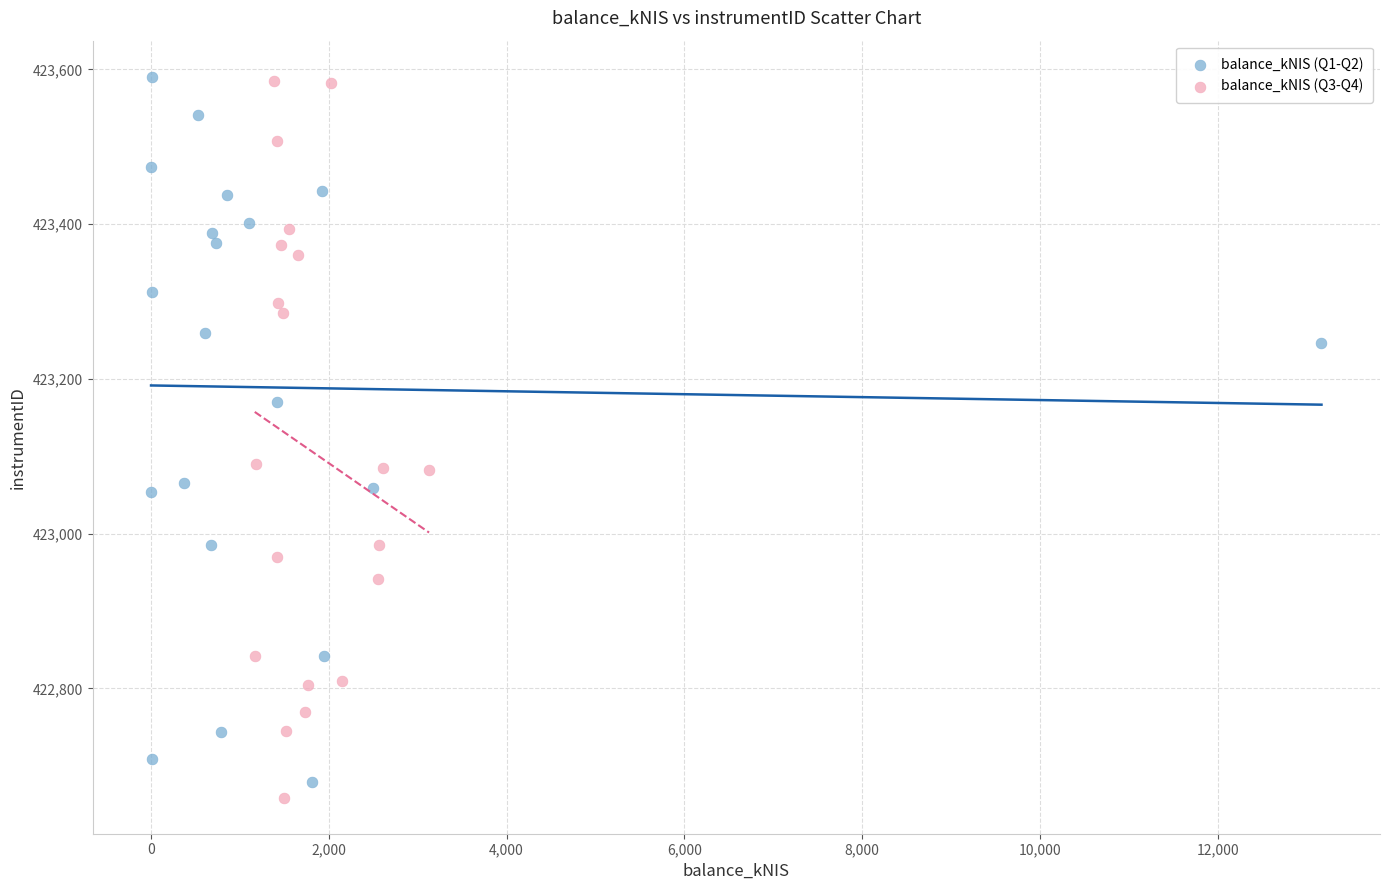

What are all the series names shown in the legend?

balance_kNIS (Q1-Q2), balance_kNIS (Q3-Q4)